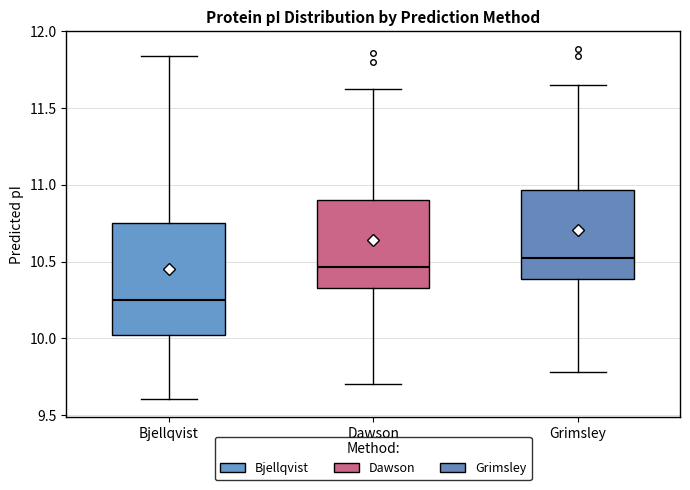

Which box has the lowest median line?

Bjellqvist